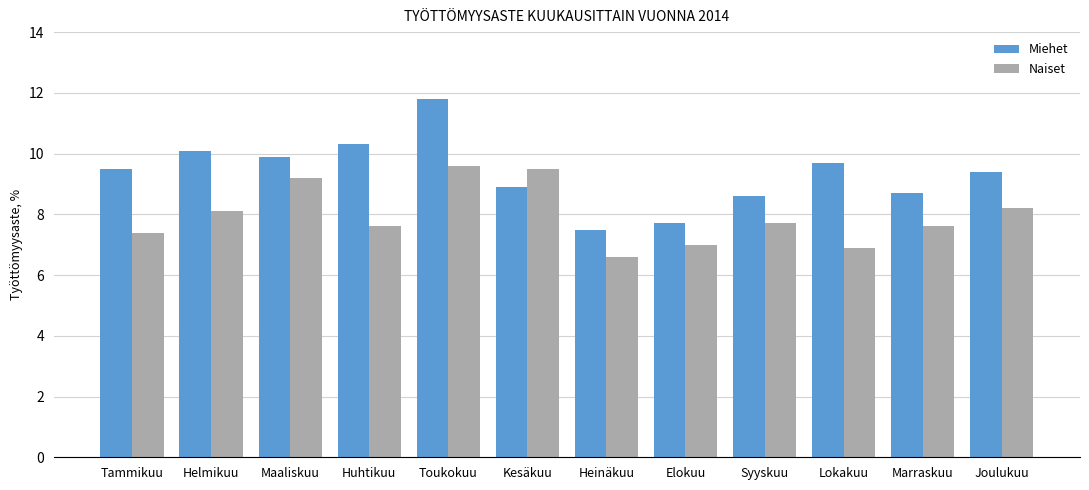

How many groups of bars are there?

12